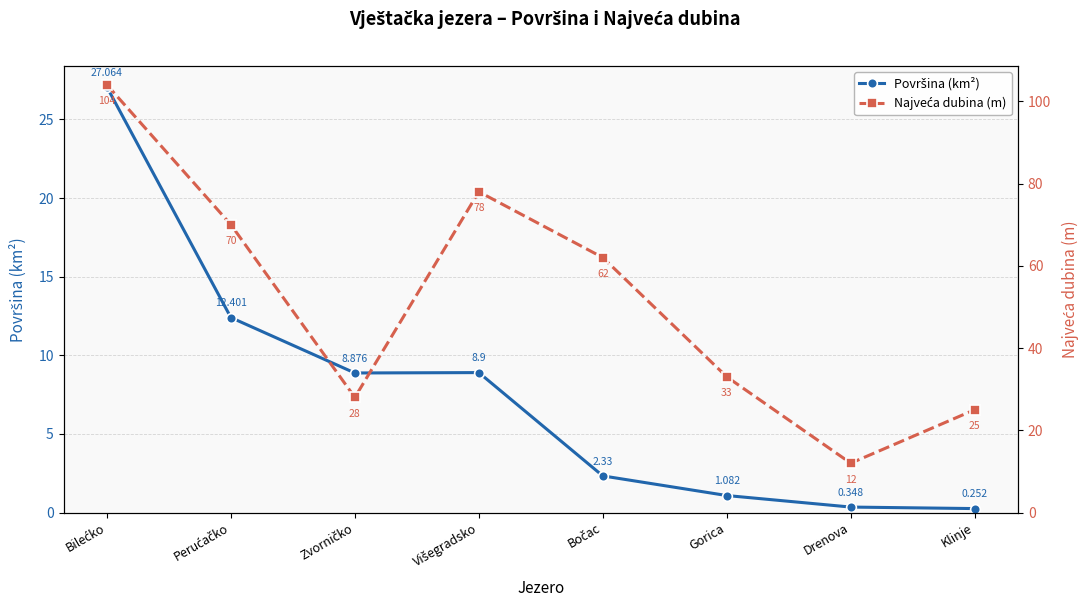

True or false: Površina (km²) and Najveća dubina (m) cross at least once.

False